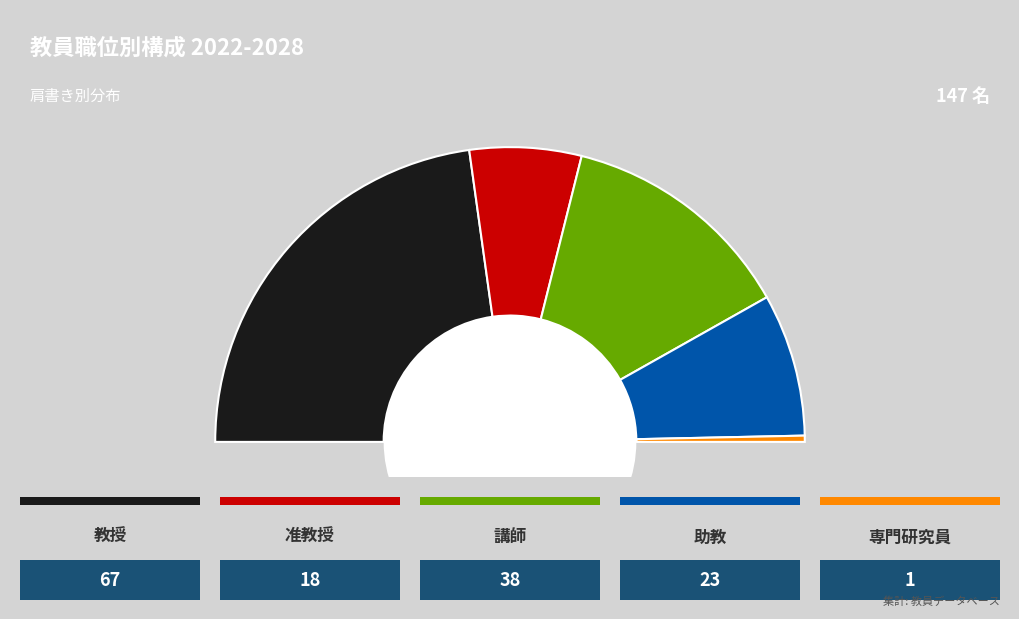

Is it true that 助教 is 16% of the pie?

True